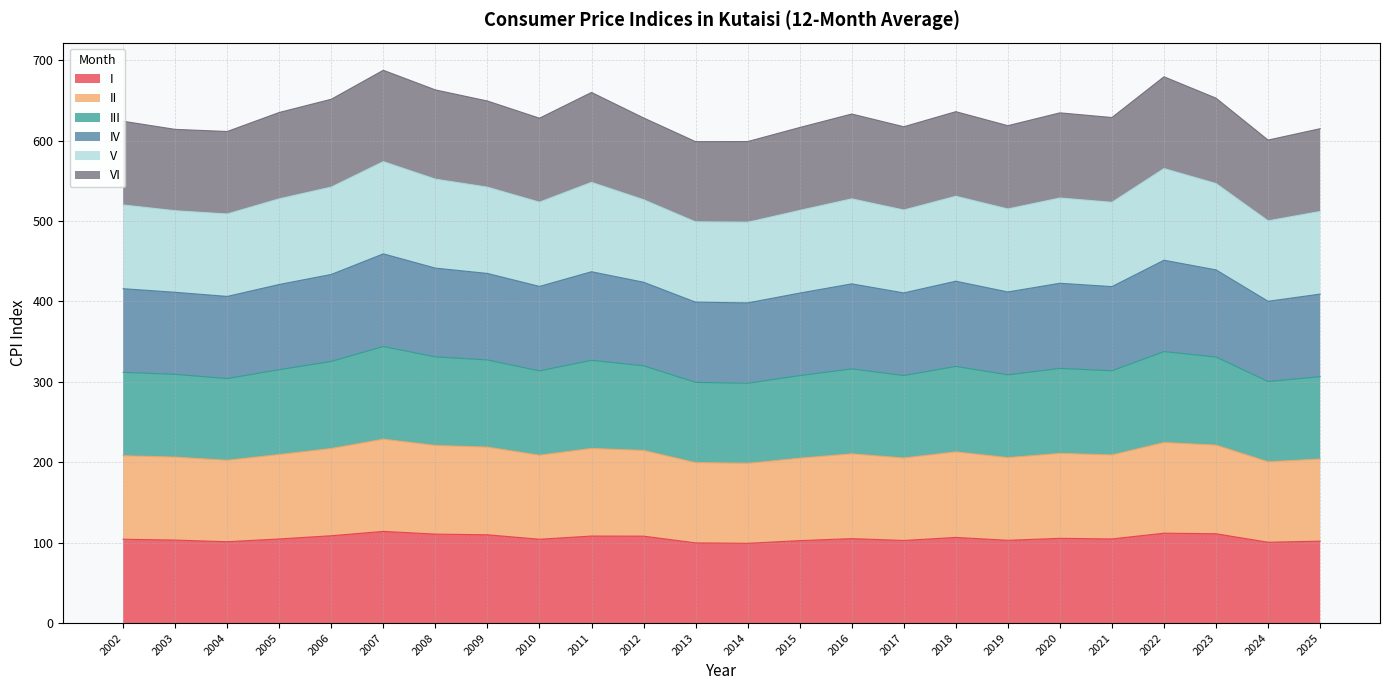

What is the minimum value for I?

99.2